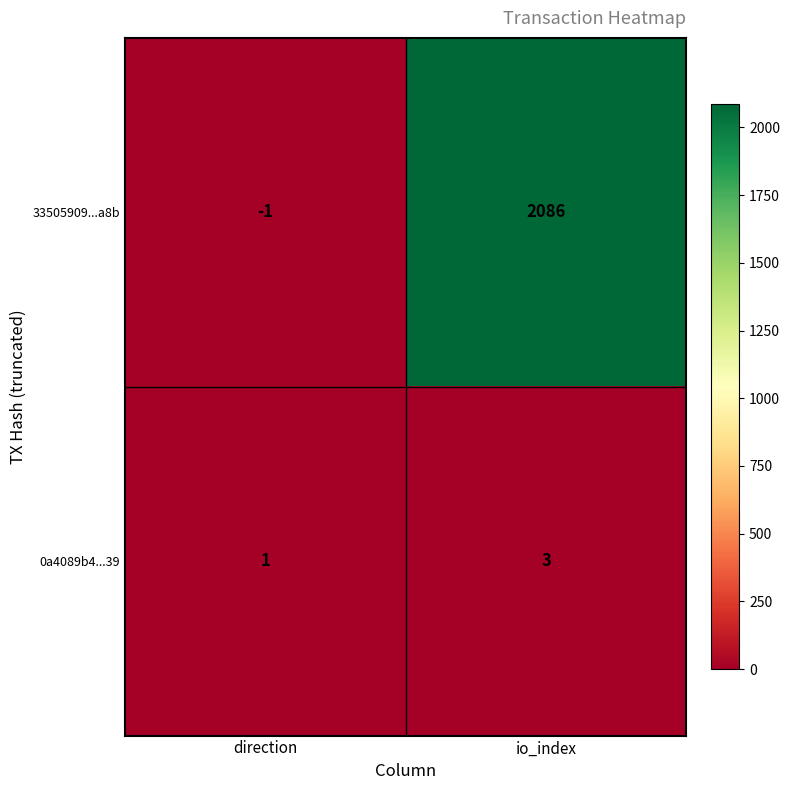

What is the difference between the 33505909...a8b values at io_index and direction?

2087